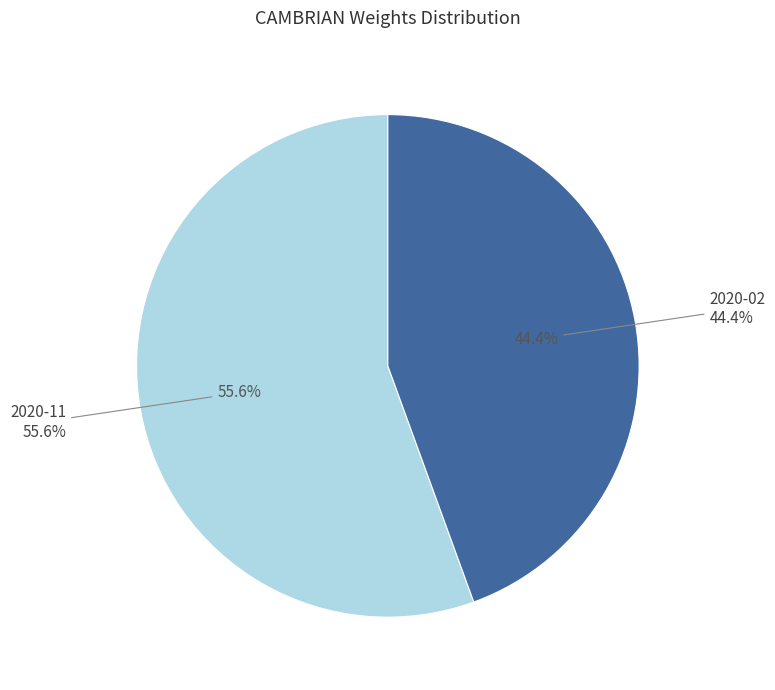

Does any single category account for the majority?

Yes